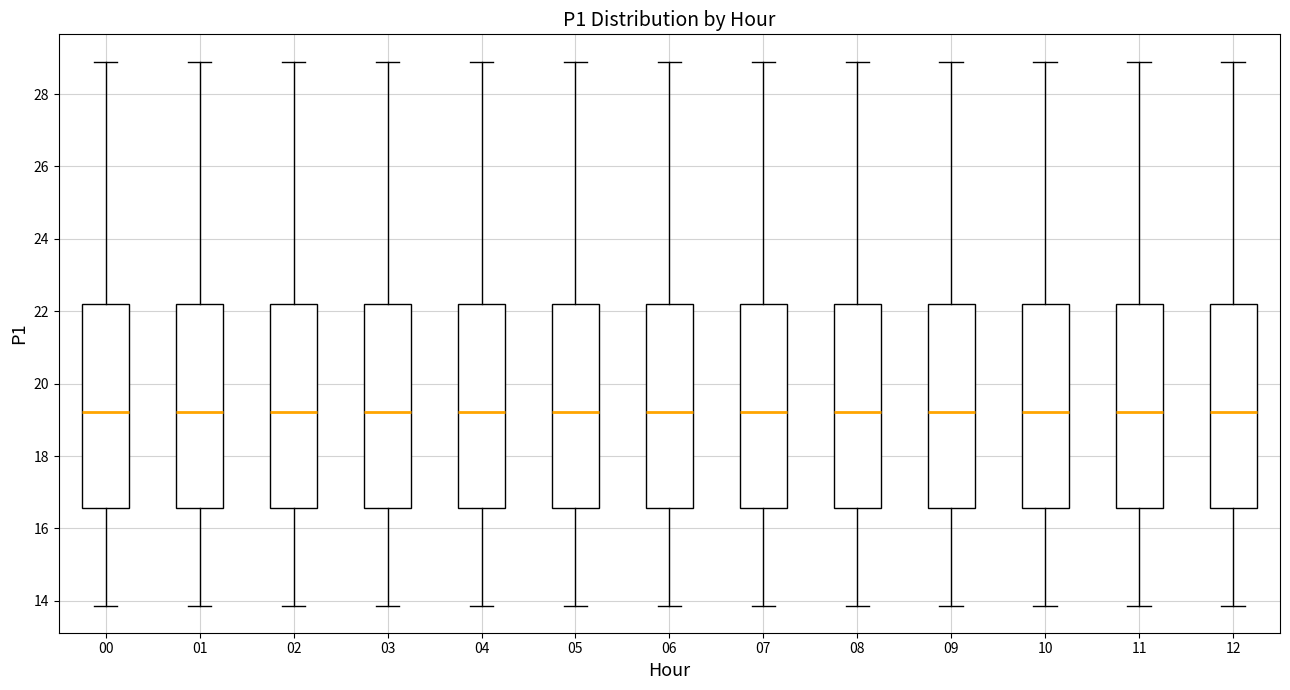

Where does the median line of the box at x = 04 sit on the y-axis? The values are not printed on the chart, so give them approximately, as read against the axis.

19.2